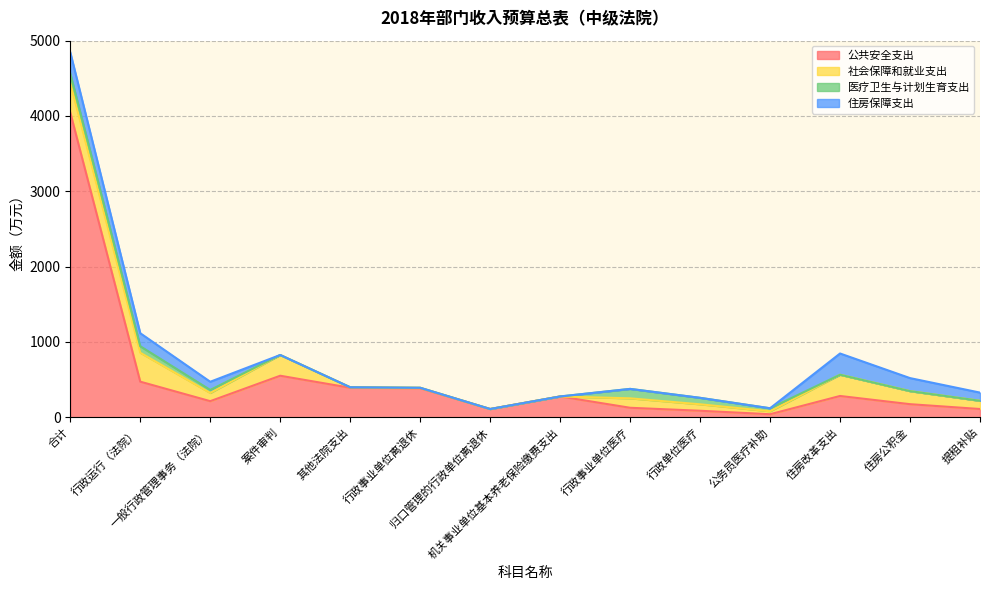

How many lines are shown in the chart?

4